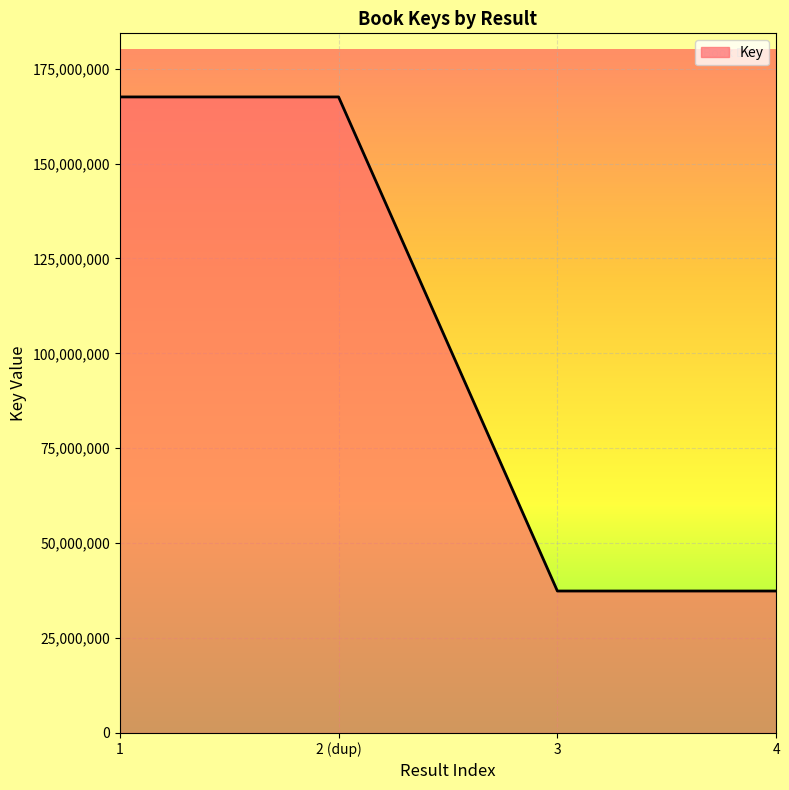

How many values are below 167558250?

2